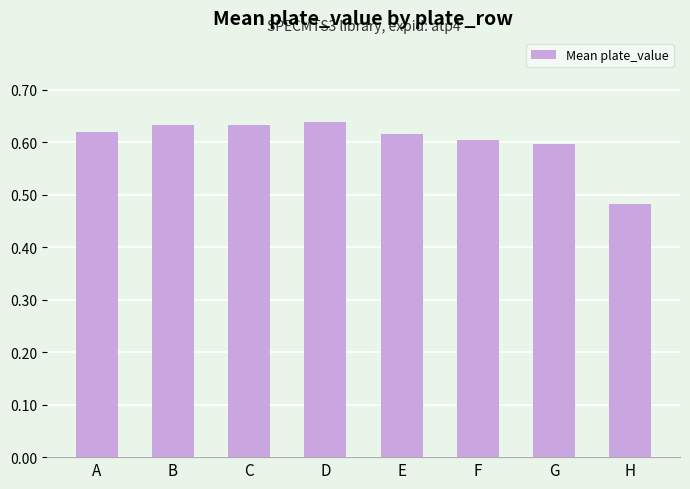

What is the sum of the values at A and B?

1.3